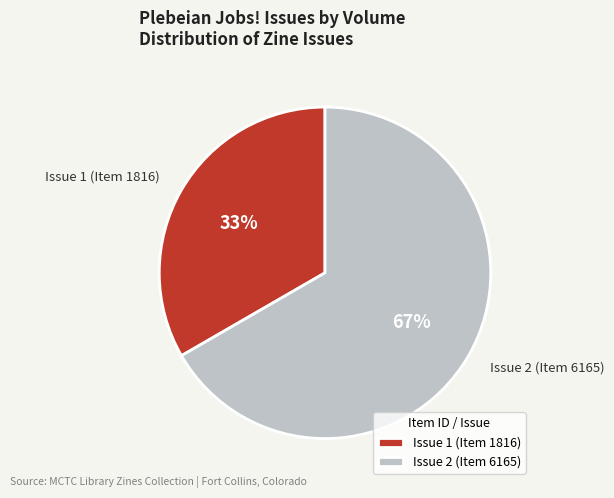

Which has a higher value, Issue 2 (Item 6165) or Issue 1 (Item 1816)?

Issue 2 (Item 6165)